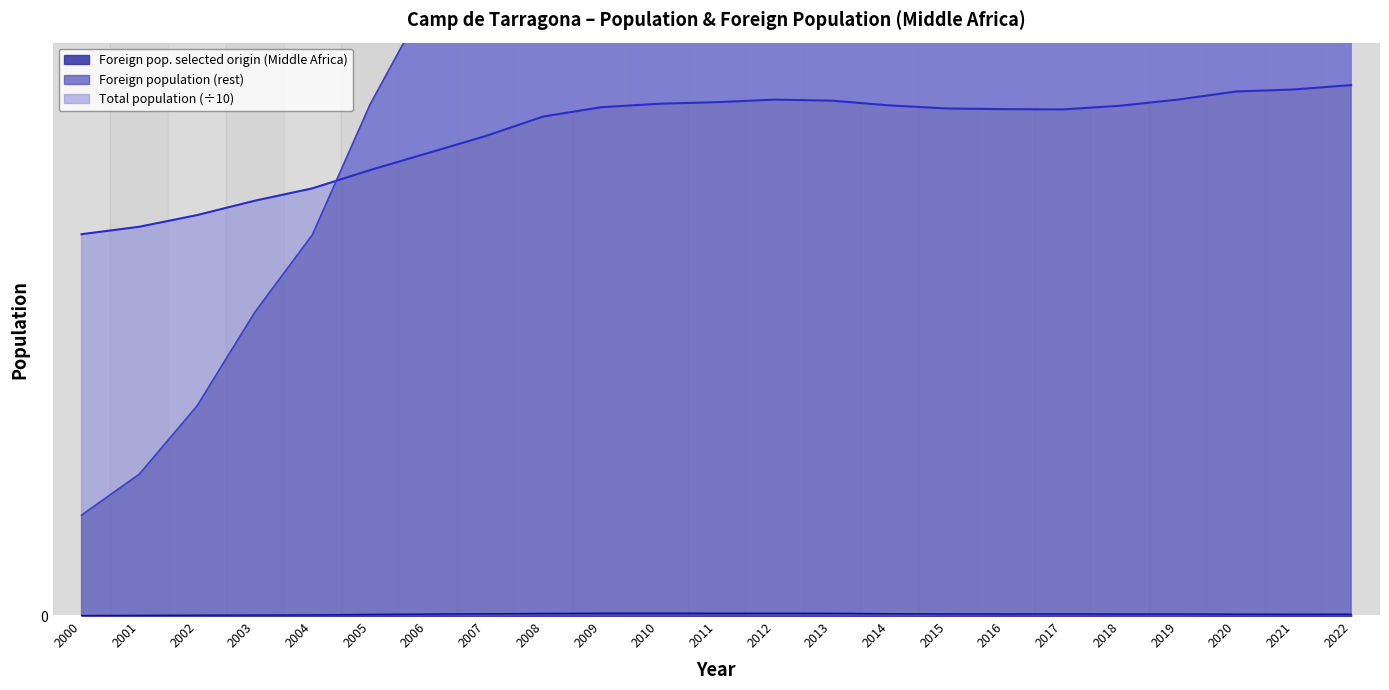

What is the maximum value shown in the chart?

96516.0